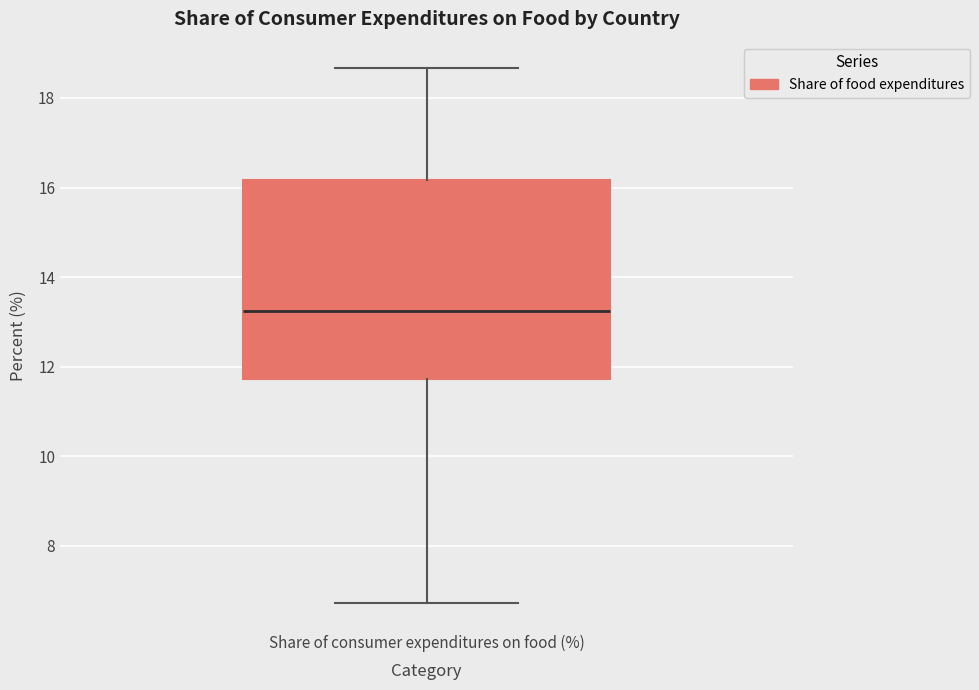

Transcribe this box plot: give where the median line is, the range the box spans, and where the two whiskers end, as read against the y-axis. The values are not printed on the chart, so give them approximately, as read against the axis.

median 13.2, box 11.8 to 16.2, whiskers 6.8 to 18.6